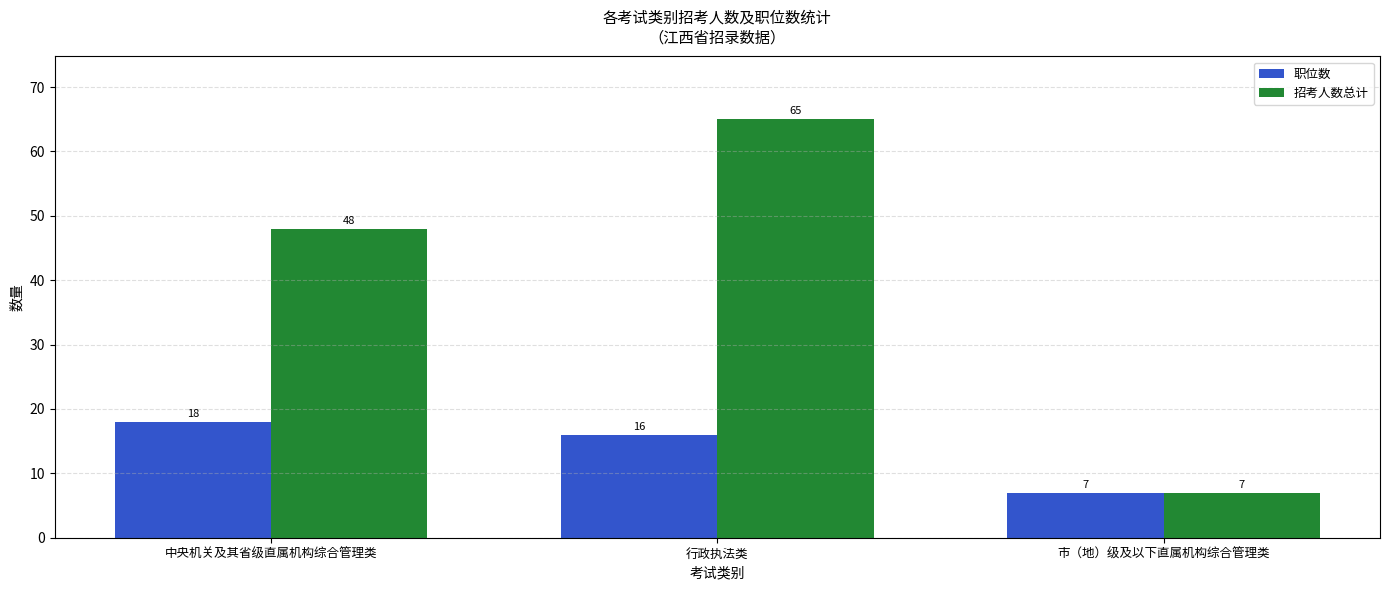

What is the average value of the 职位数 series?

14